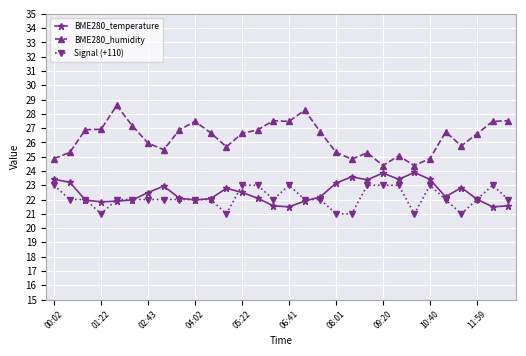

What is the smallest value displayed?

21.0